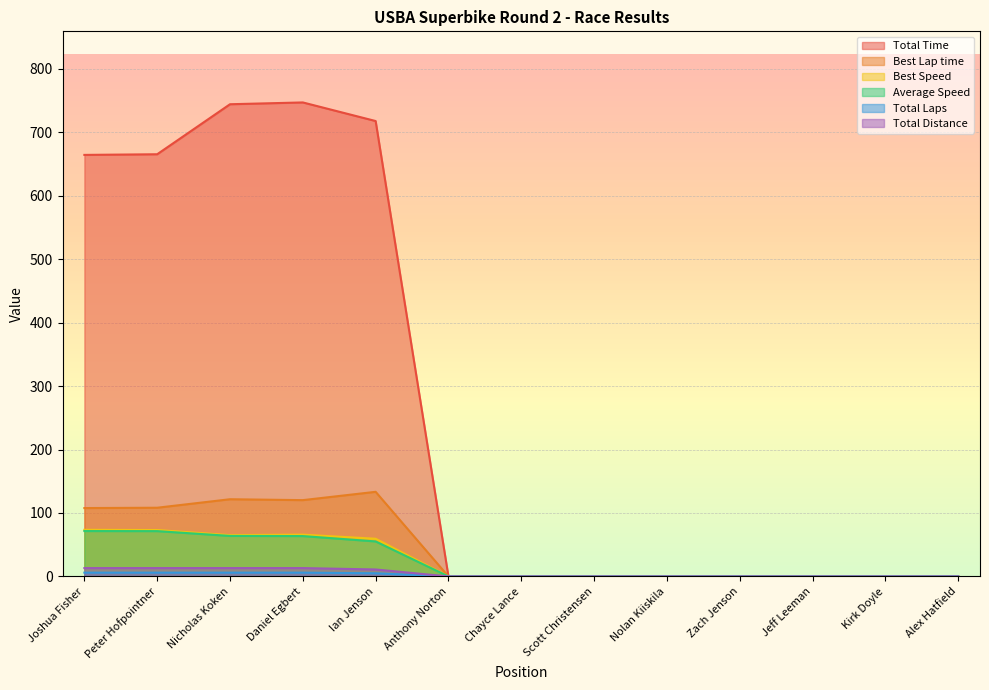

Between Joshua Fisher and Daniel Egbert, which is larger?

Daniel Egbert